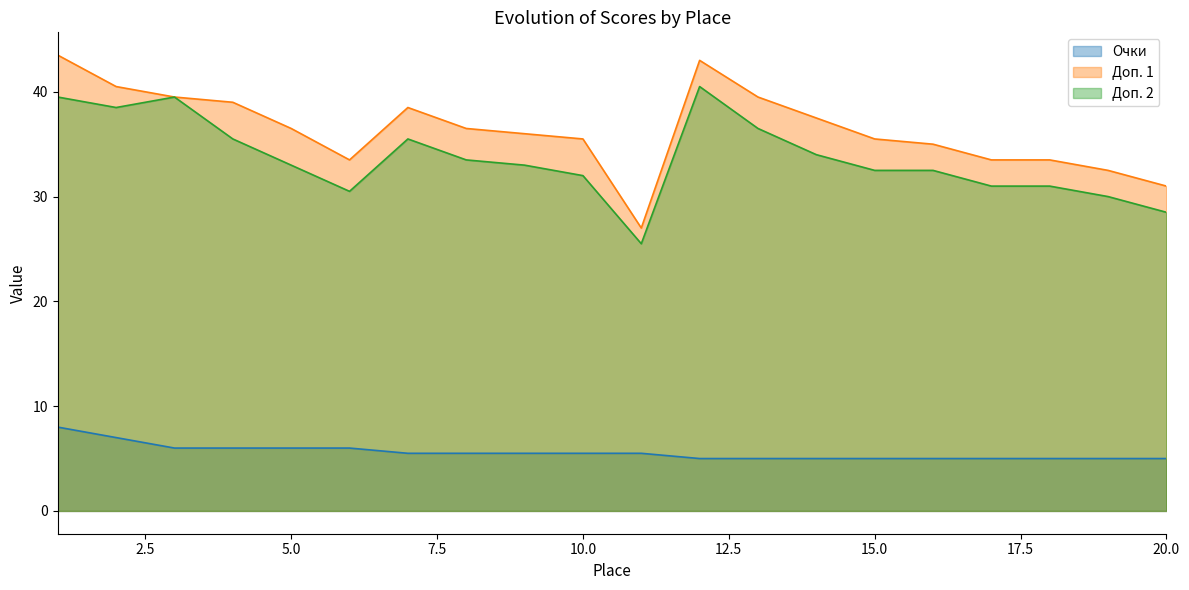

What is the sum of all Доп. 1 line values?

727.0